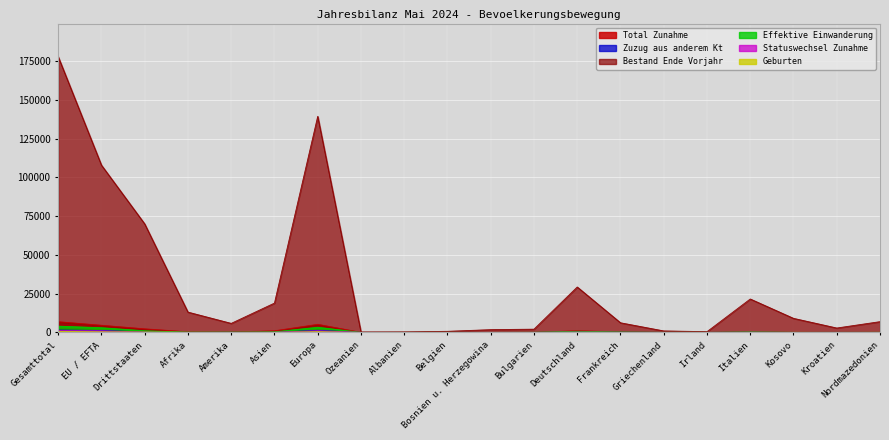

True or false: Total Zunahme and Statuswechsel Zunahme cross at least once.

False